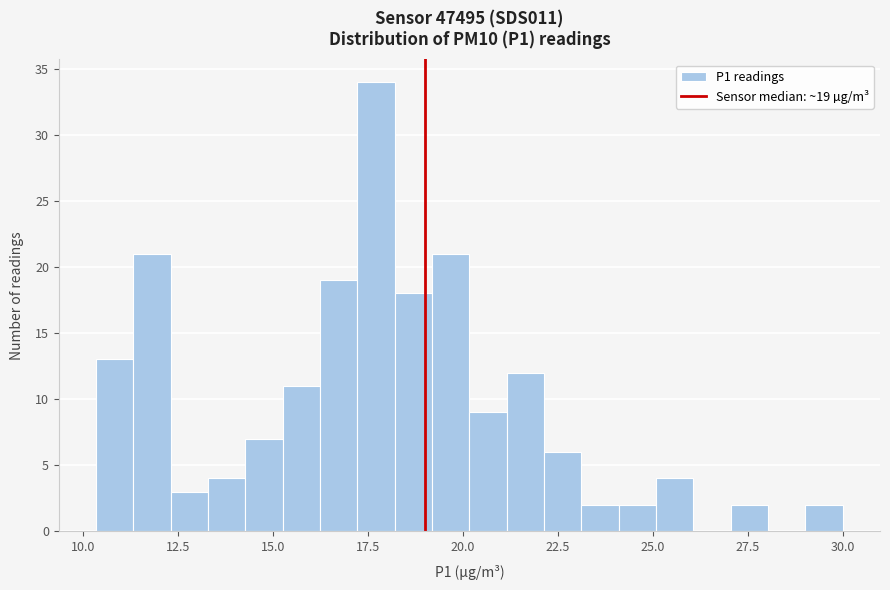

Around what value on the x-axis is the tallest bar? Give the approximate position of its centre, as read against the axis.

17.5